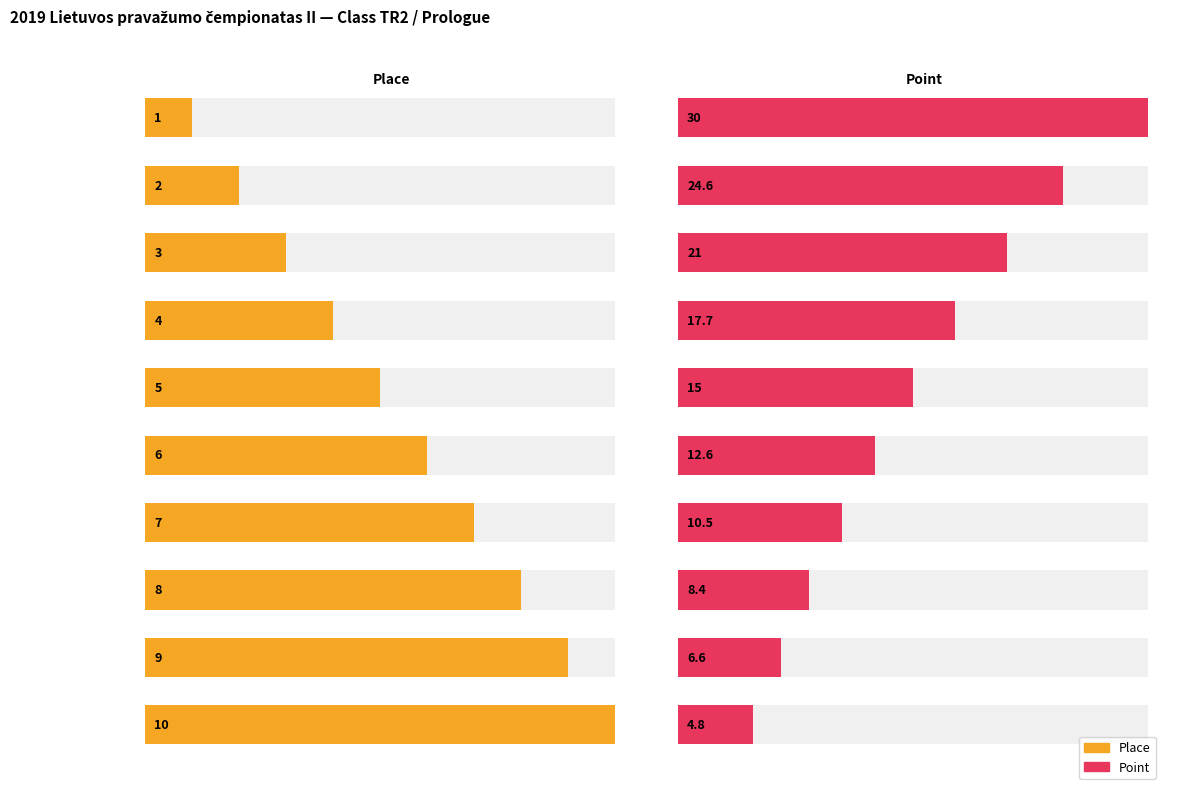

How many bars are there in each group?

2